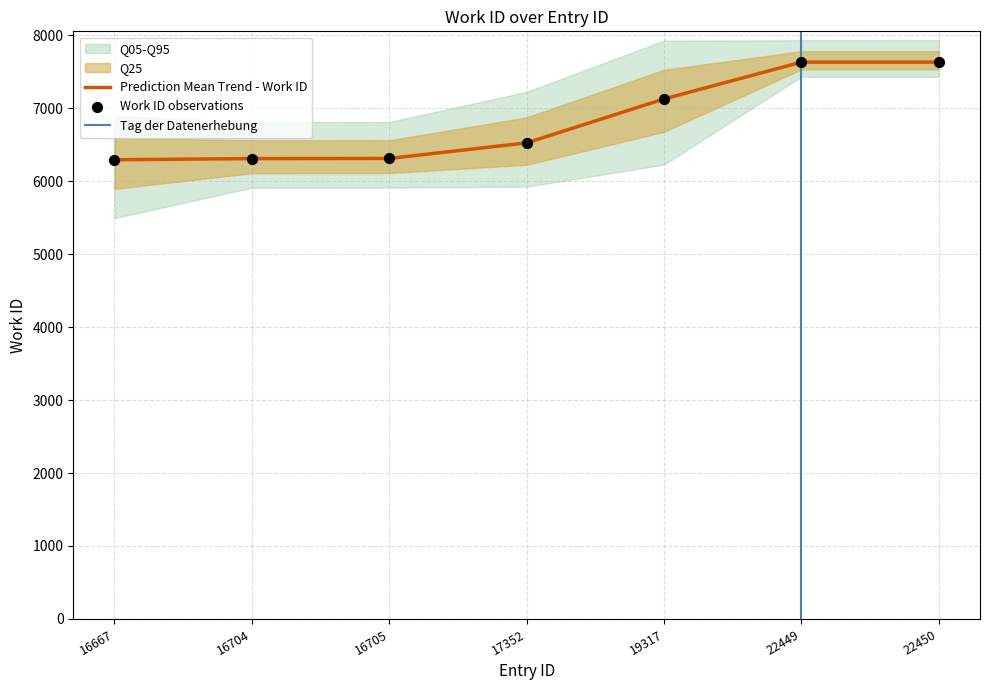

Approximately how many times larger is the value at 17352 compared to 22450?

0.9